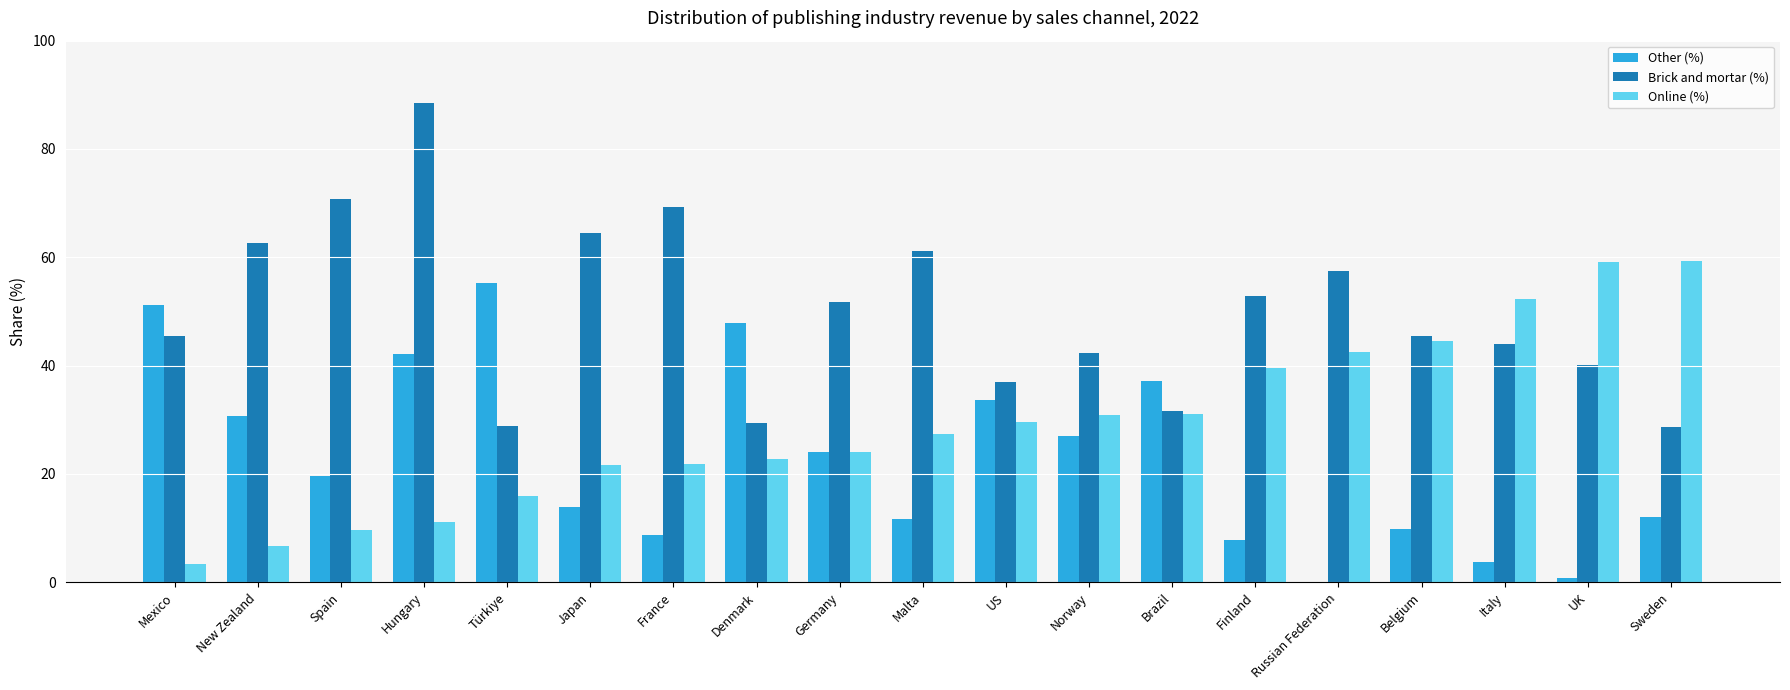

Is it true that Other (%) equals 12.0 at Sweden?

True